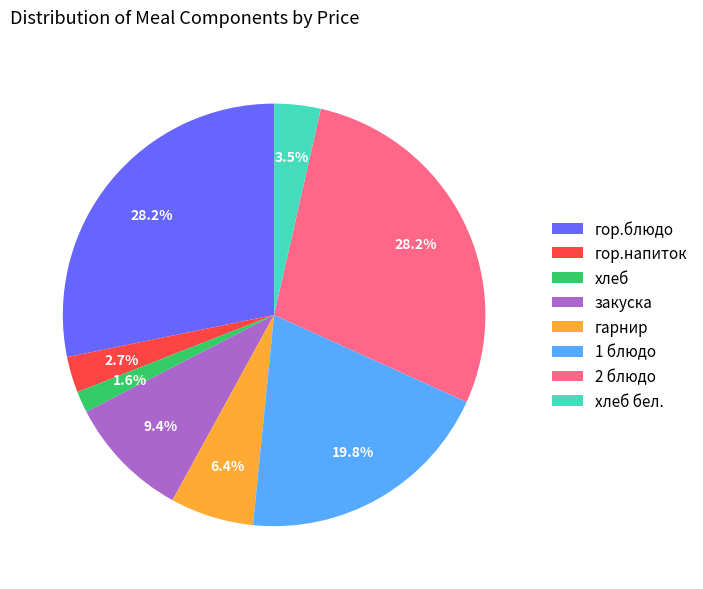

Count the number of slices in the pie.

8